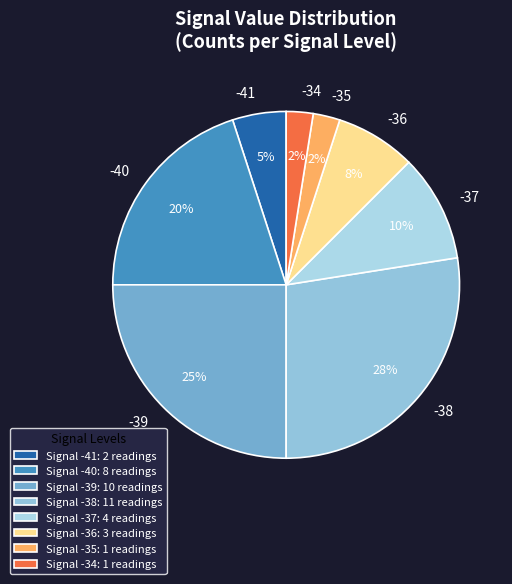

To the nearest percent, what percentage of the pie is -39?

25%